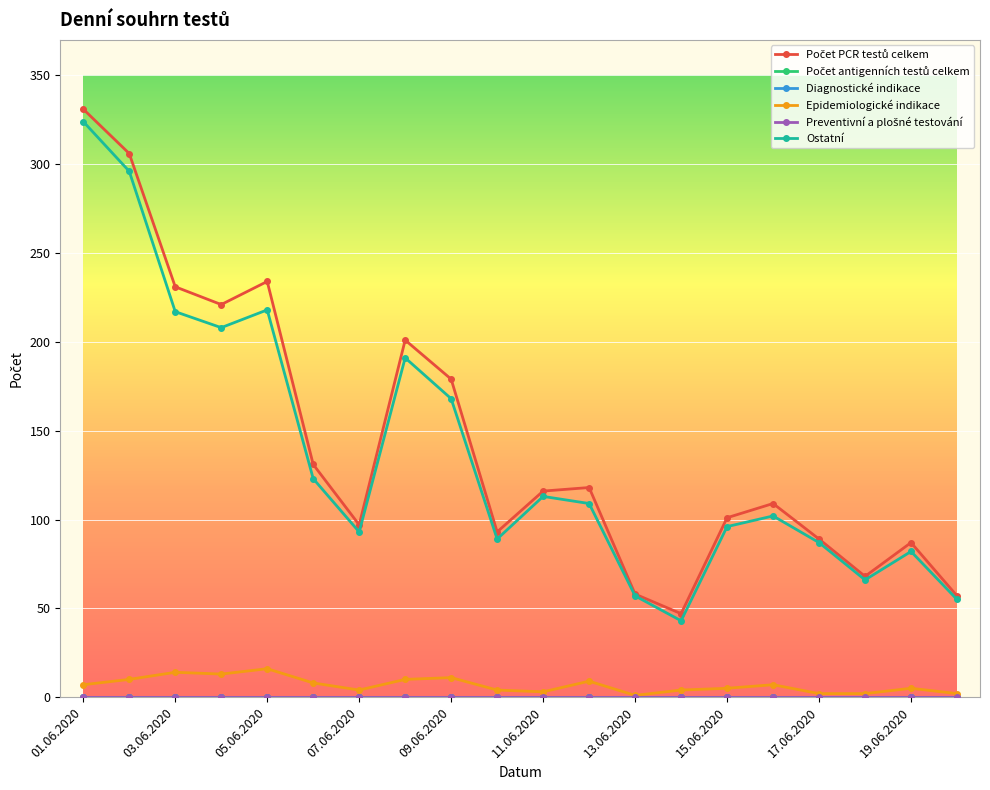

Does the chart have visible grid lines?

Yes